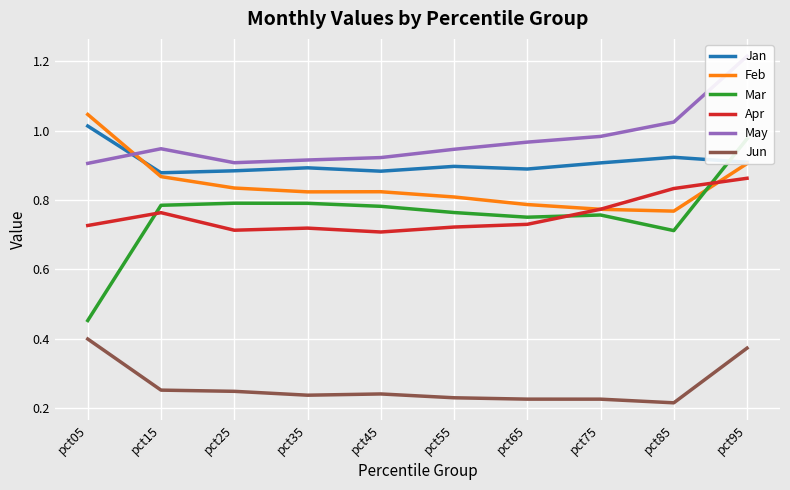

What is the approximate value of Feb at pct75?

0.8